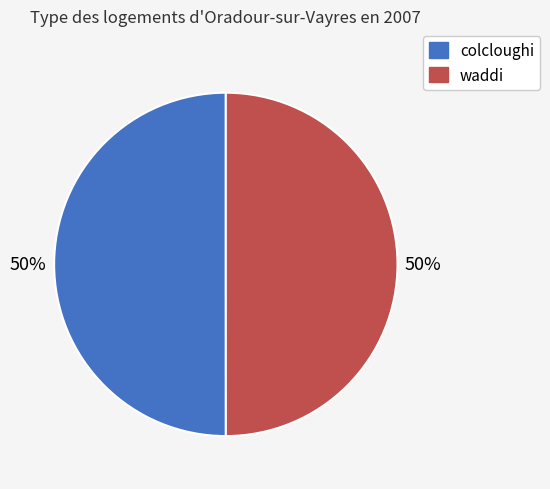

To the nearest percent, what portion does colcloughi represent?

50%